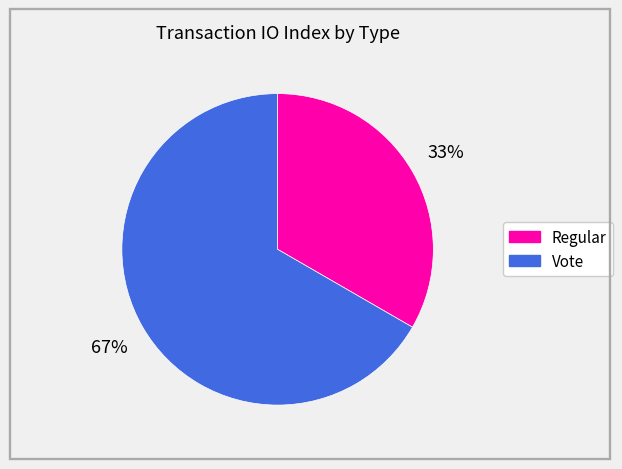

Rank the categories by value from highest to lowest.

Vote, Regular